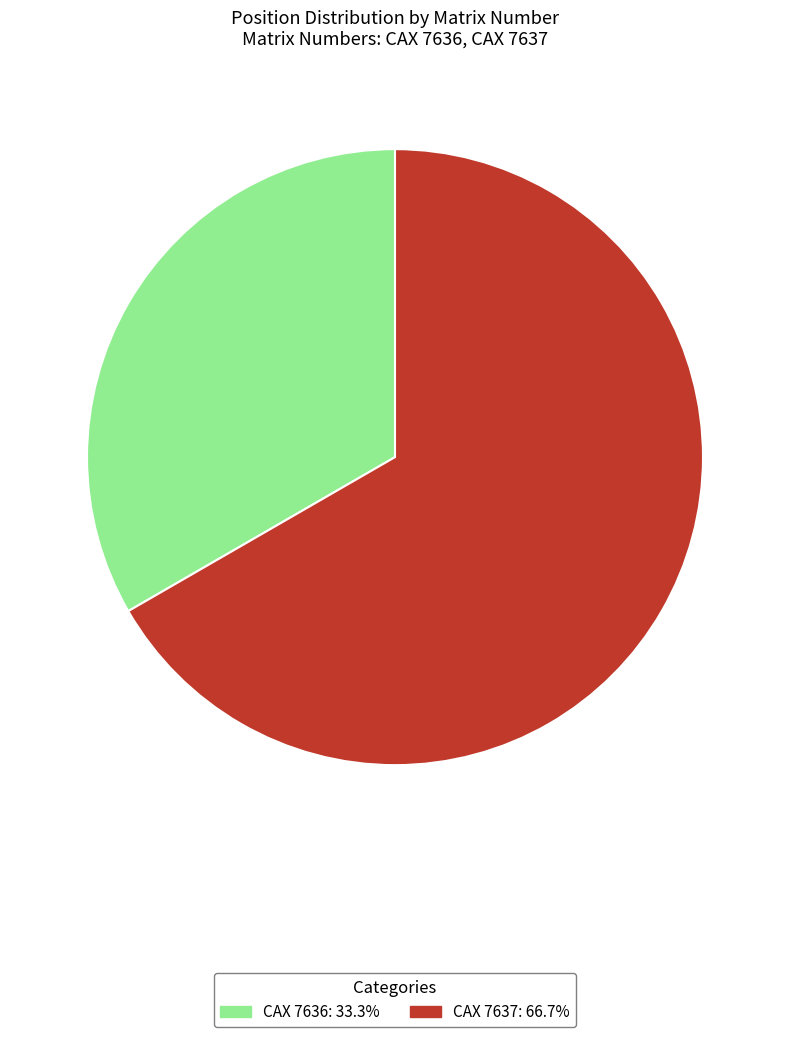

What is the majority slice?

CAX 7637